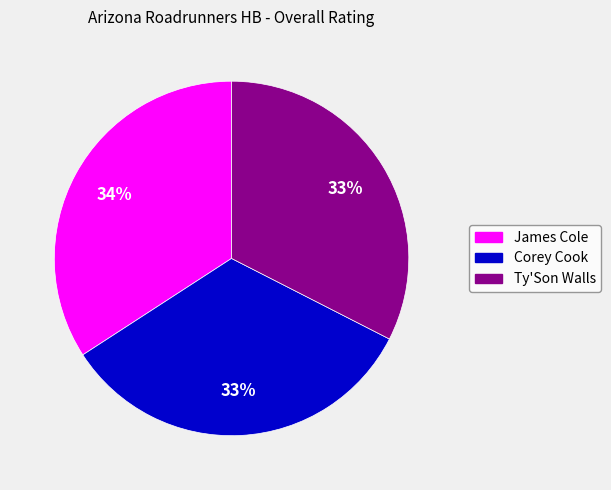

To the nearest percent, what is the average slice percentage?

33%